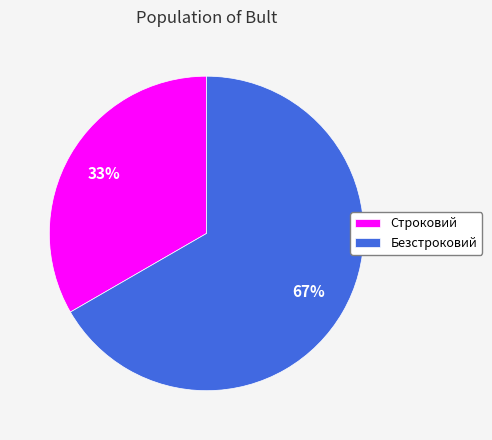

Which has a higher value, Безстроковий or Строковий?

Безстроковий